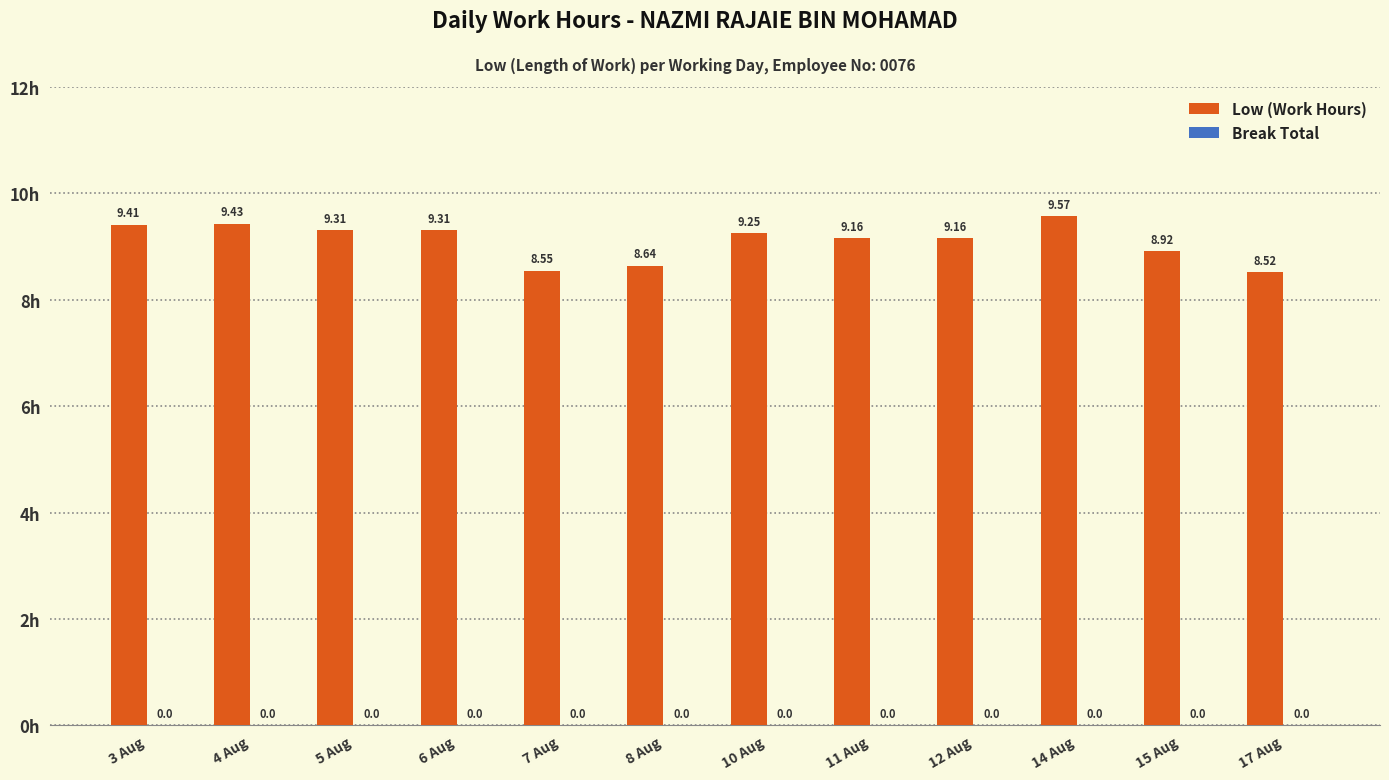

Between 4 Aug and 3 Aug, which is larger?

4 Aug